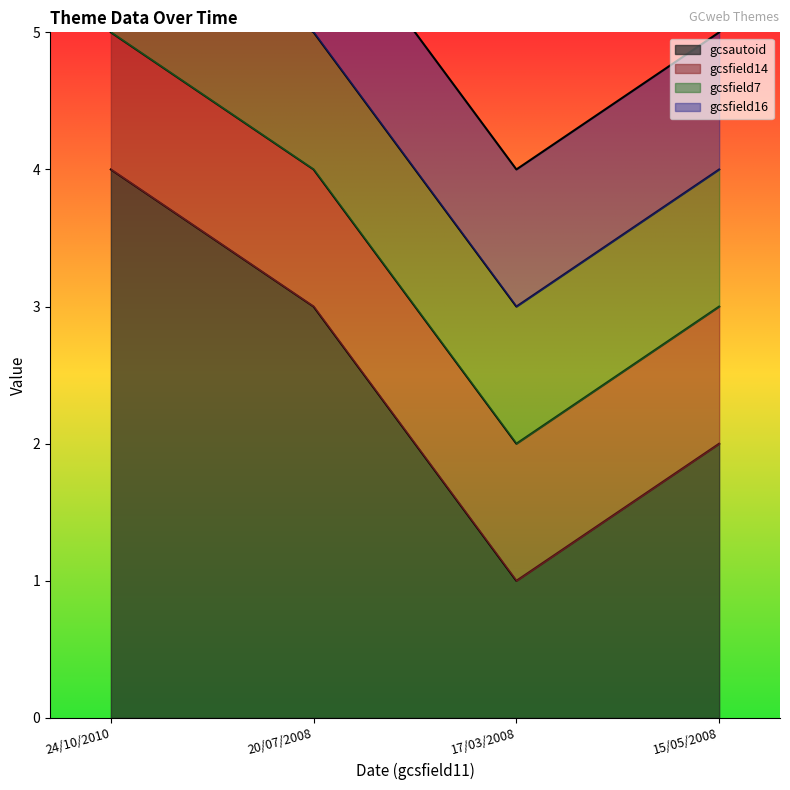

What position from the left is 20/07/2008?

2